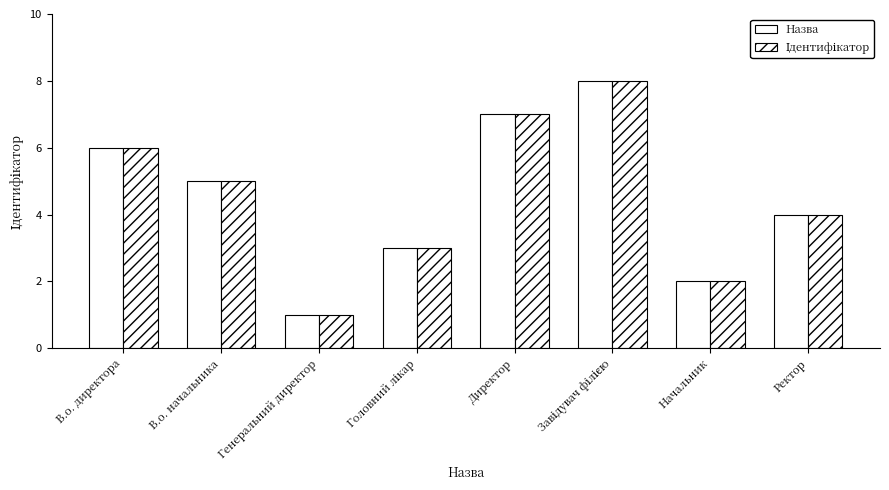

The value of Назва at Ректор is 6. True or false?

False